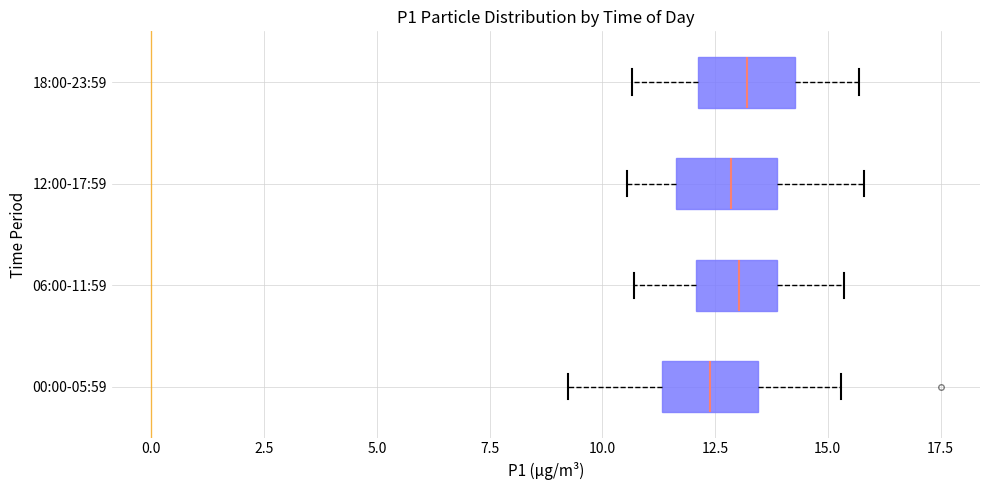

Reading bottom to top, transcribe this box plot: for each box, give where its median line is, the range the box spans, and where its two whiskers end, as read against the x-axis. The values are not printed on the chart, so give them approximately, as read against the axis.

00:00-05:59: median 12.5, box 11.5 to 13.5, whiskers 9.0 to 15.5
06:00-11:59: median 13.0, box 12.0 to 14.0, whiskers 10.5 to 15.5
12:00-17:59: median 13.0, box 11.5 to 14.0, whiskers 10.5 to 16.0
18:00-23:59: median 13.0, box 12.0 to 14.5, whiskers 10.5 to 15.5